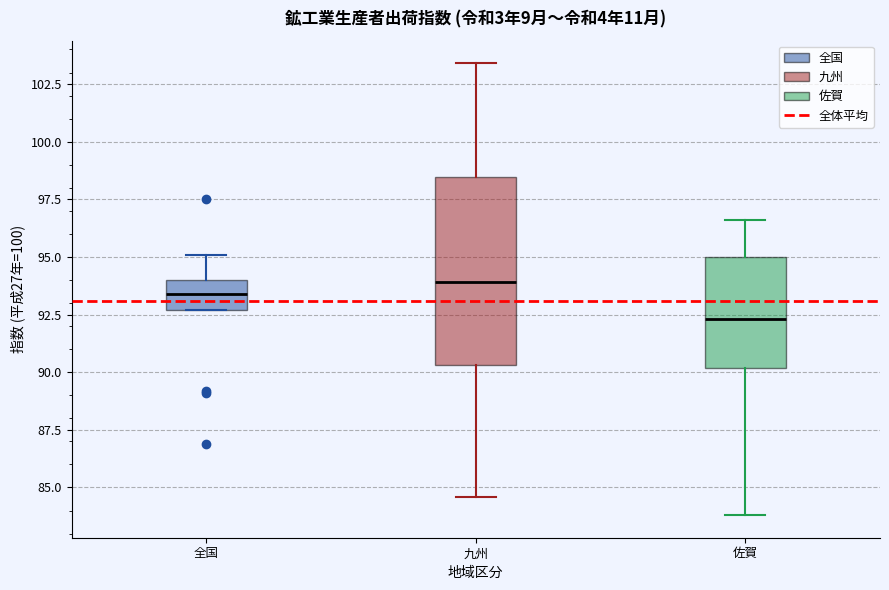

Reading left to right, transcribe this box plot: for each box, give where its median line is, the range the box spans, and where its two whiskers end, as read against the y-axis. The values are not printed on the chart, so give them approximately, as read against the axis.

全国: median 93.5, box 92.5 to 94.0, whiskers 92.5 to 95.0
九州: median 94.0, box 90.5 to 98.5, whiskers 84.5 to 103.5
佐賀: median 92.5, box 90.0 to 95.0, whiskers 84.0 to 96.5